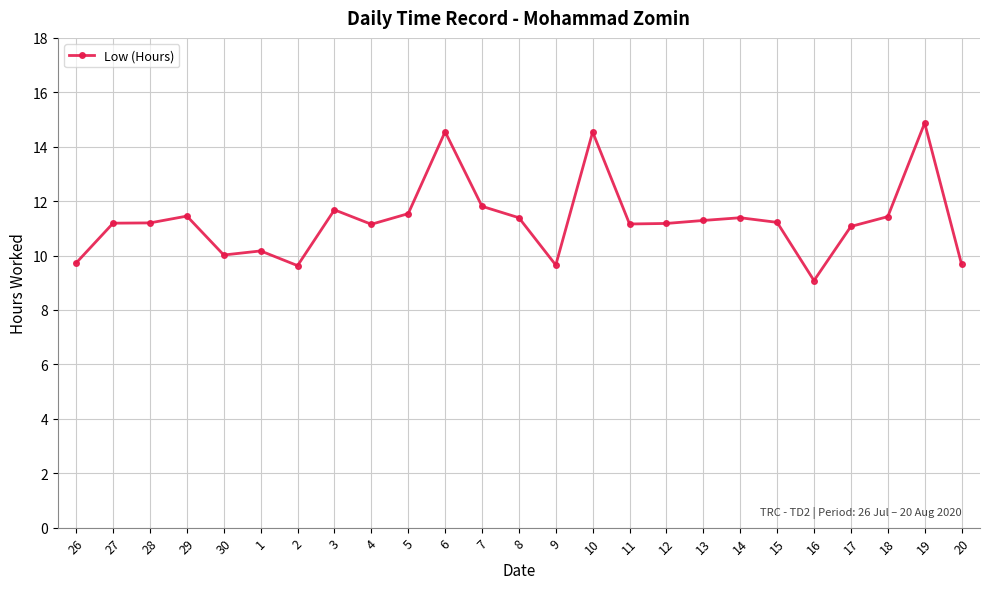

What is the label of the 19th point from the left?

14